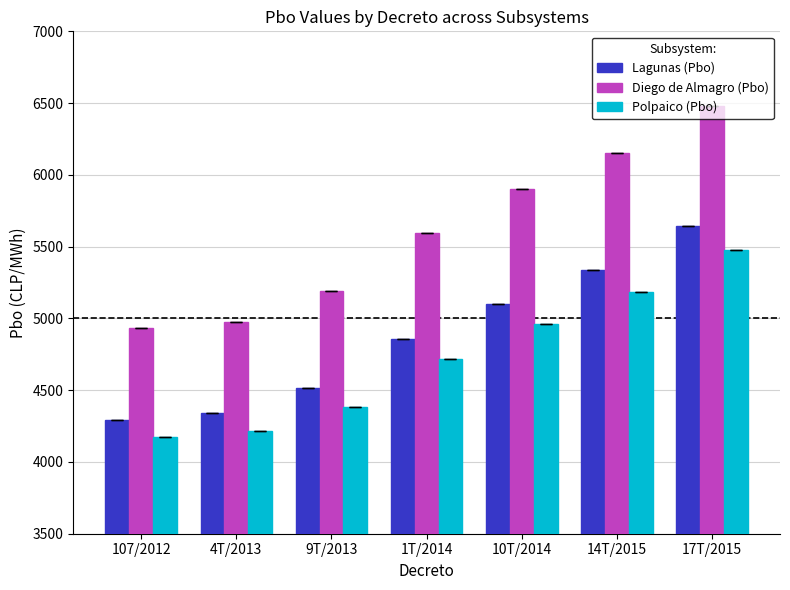

What is the difference between the maximum and second lowest values in the Diego de Almagro (Pbo) series?

1502.1